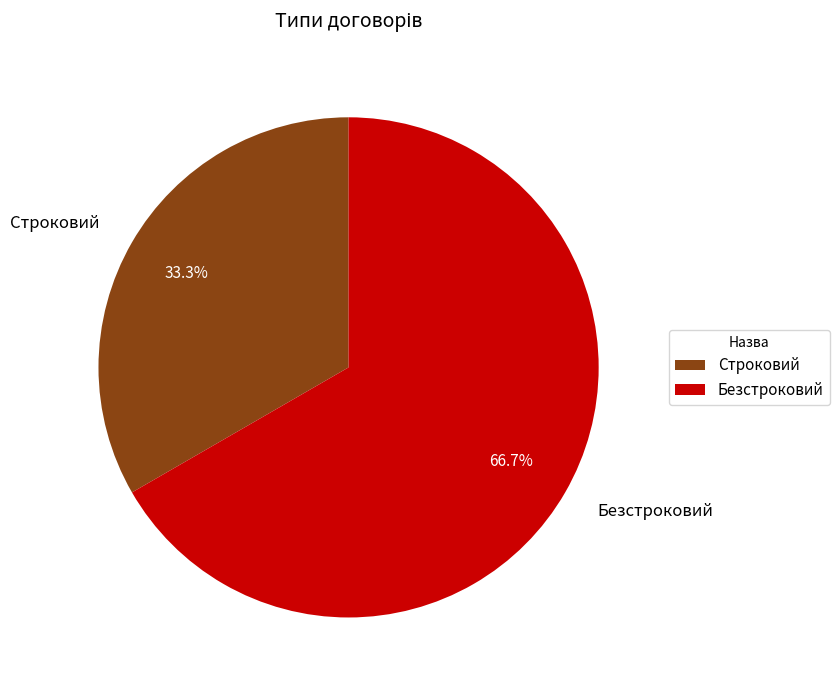

How much of the chart is everything except Безстроковий?

33.3%